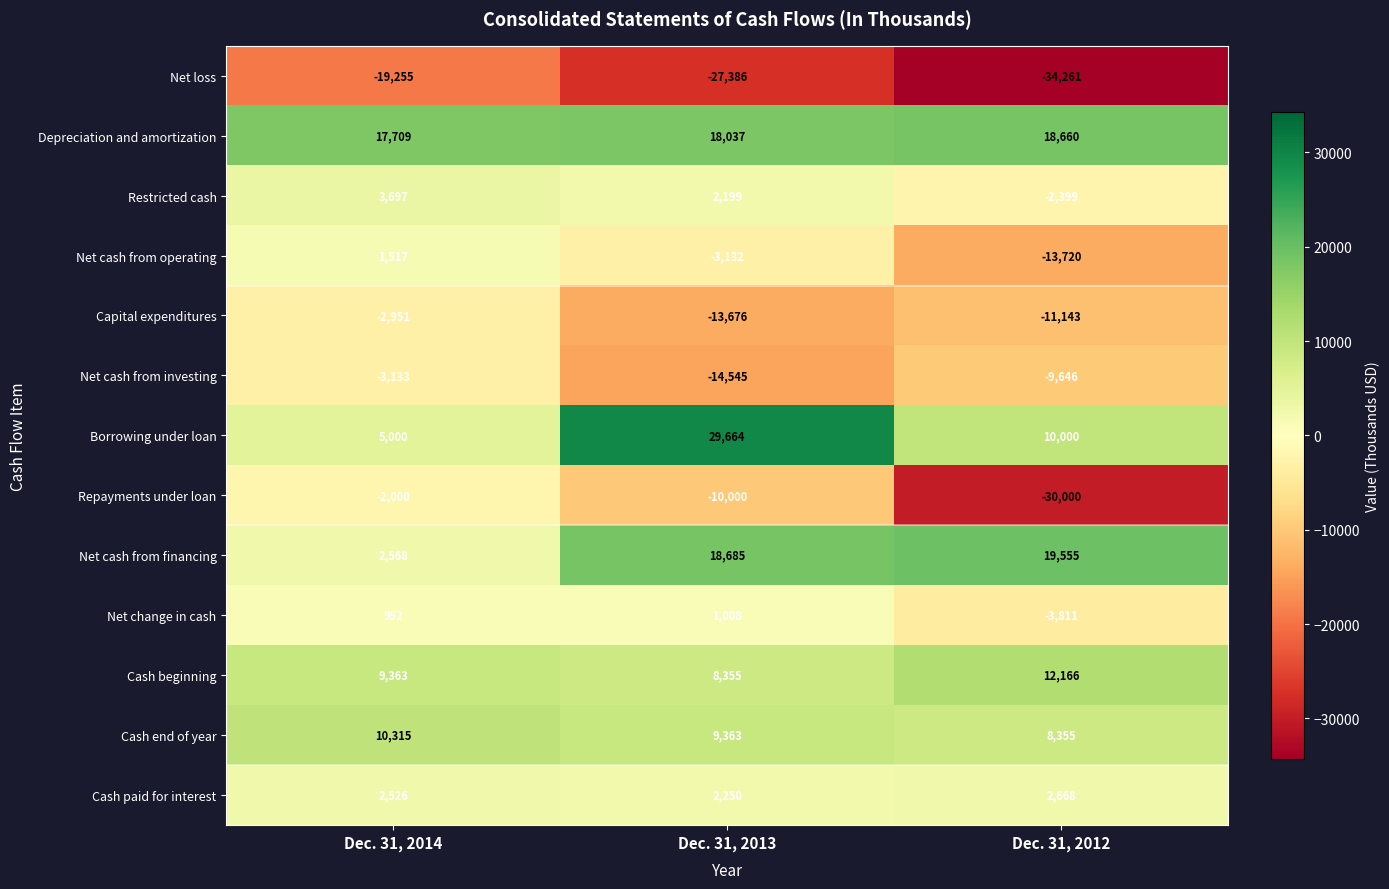

Where does the Net cash from operating series first go above -3132?

Dec. 31, 2014